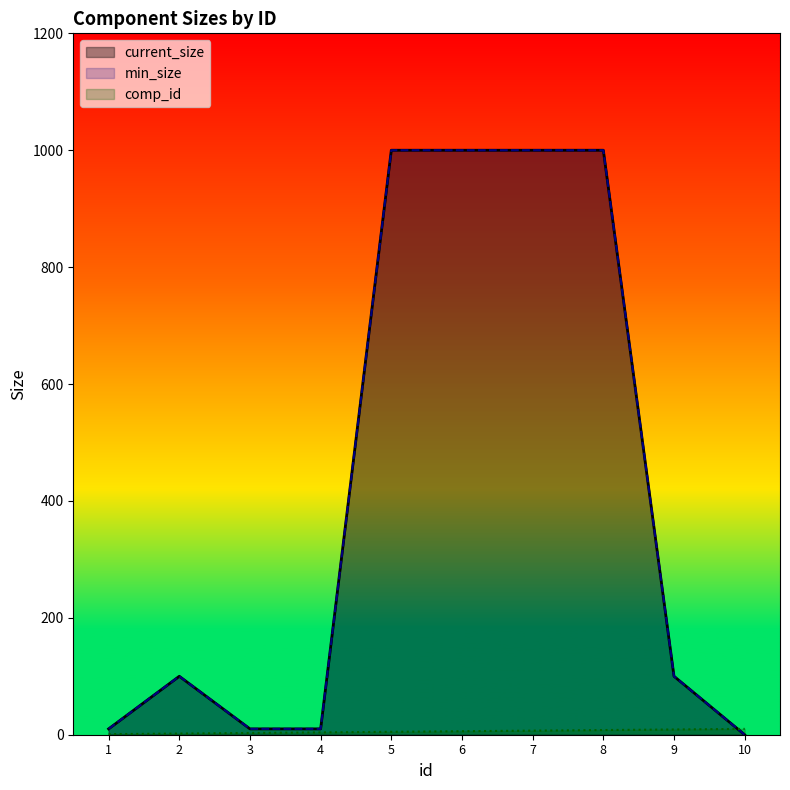

At which category is the sum across all series the highest?

8